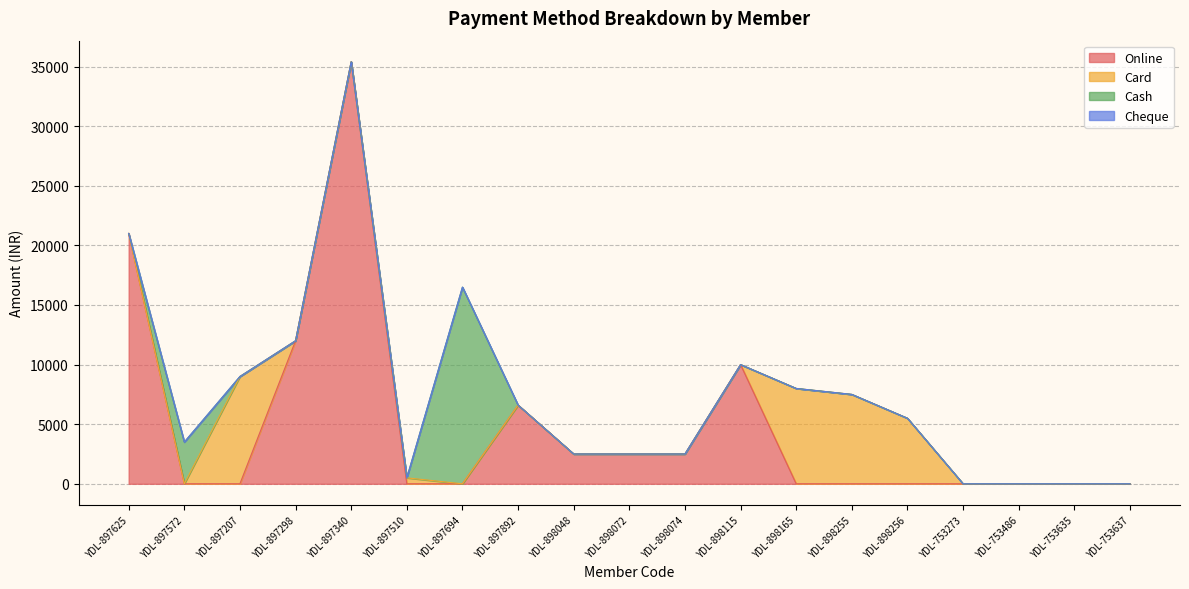

Rank the series by their maximum value, from lowest to highest.

Cheque, Card, Cash, Online